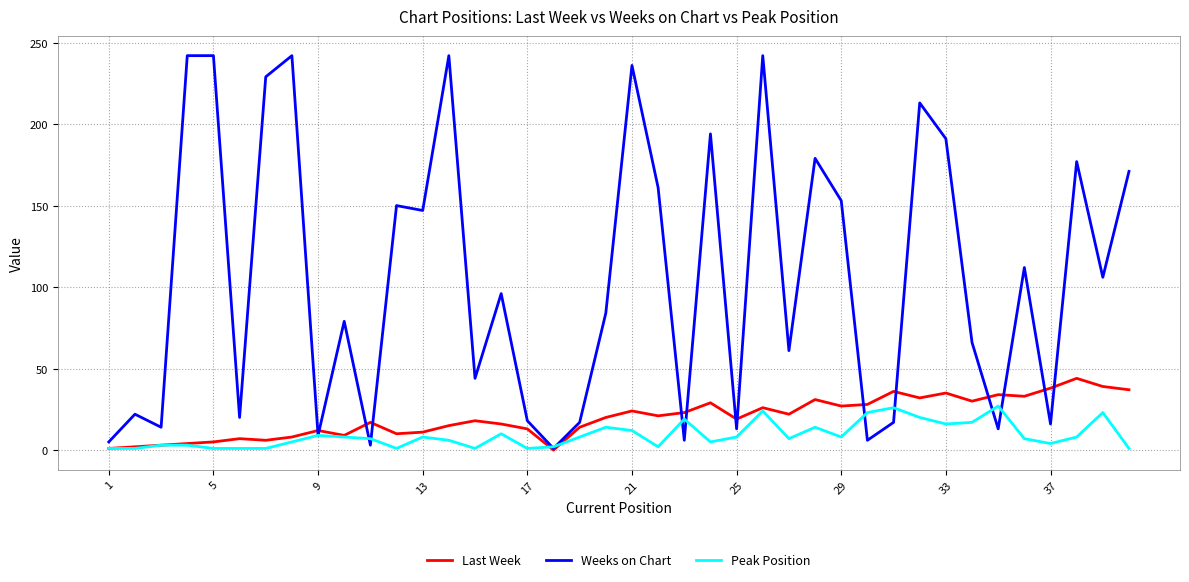

How many values in the Last Week series are below 20?

20